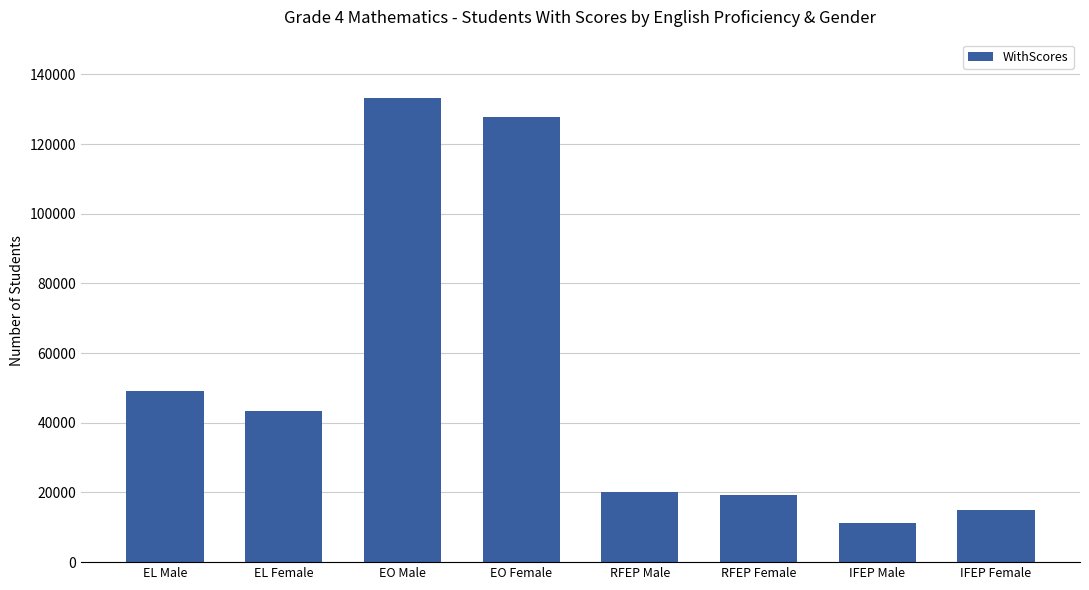

How many bars are there in total?

8